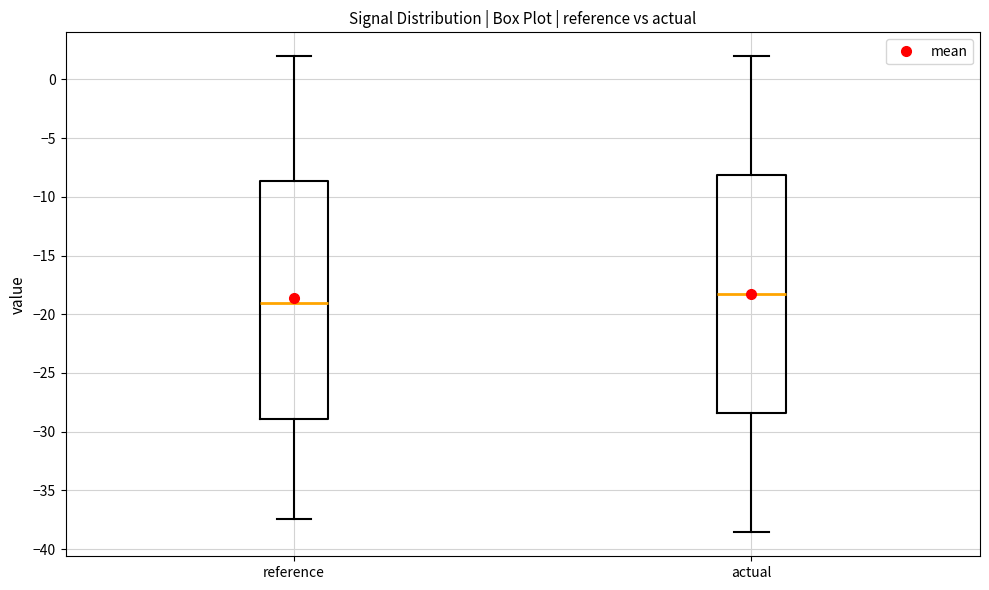

Which box has the lowest median line?

reference